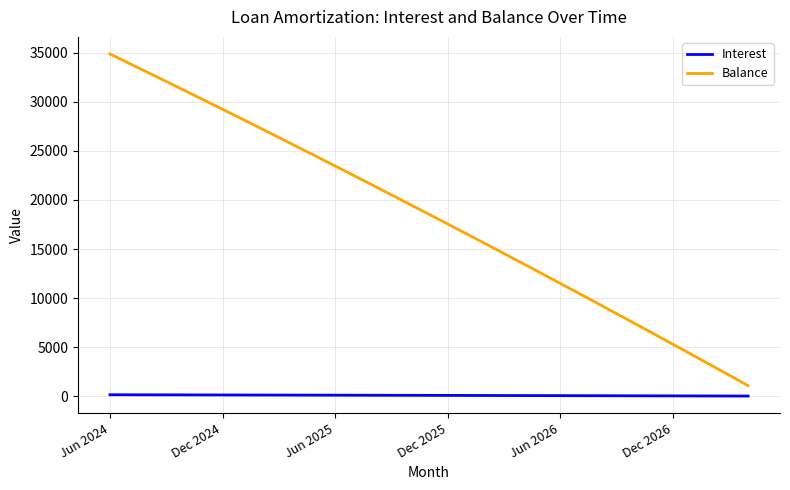

What is the maximum value shown in the chart?

34887.0